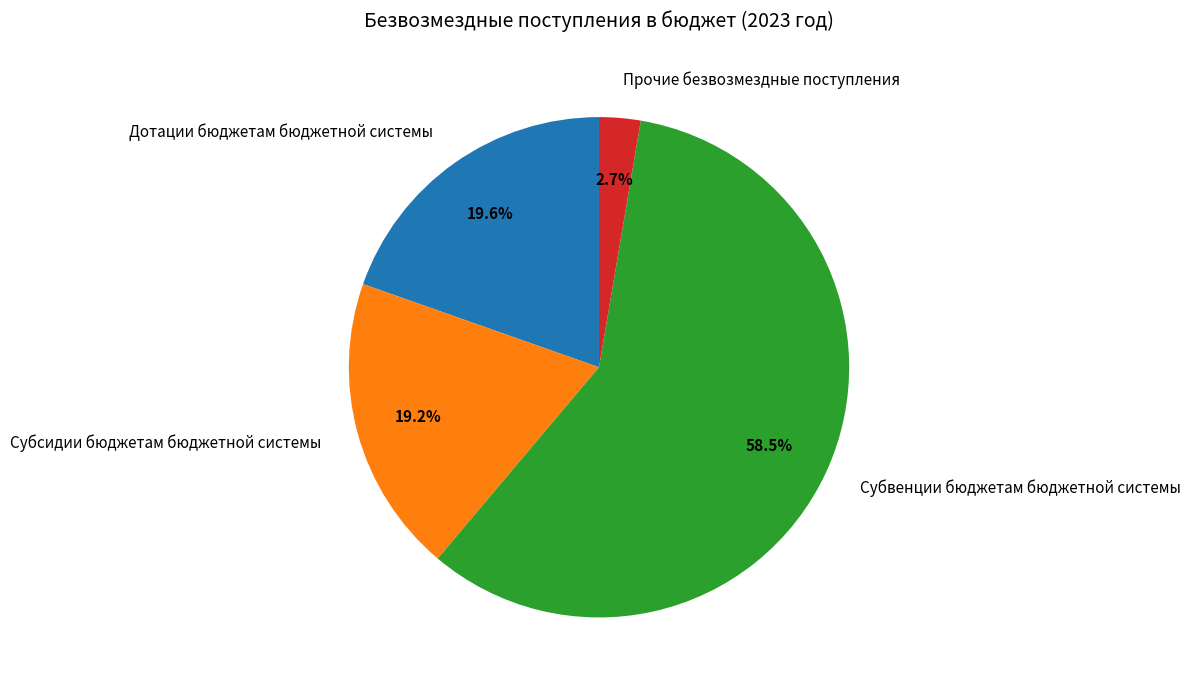

Is there any slice that represents more than half of the pie?

Yes